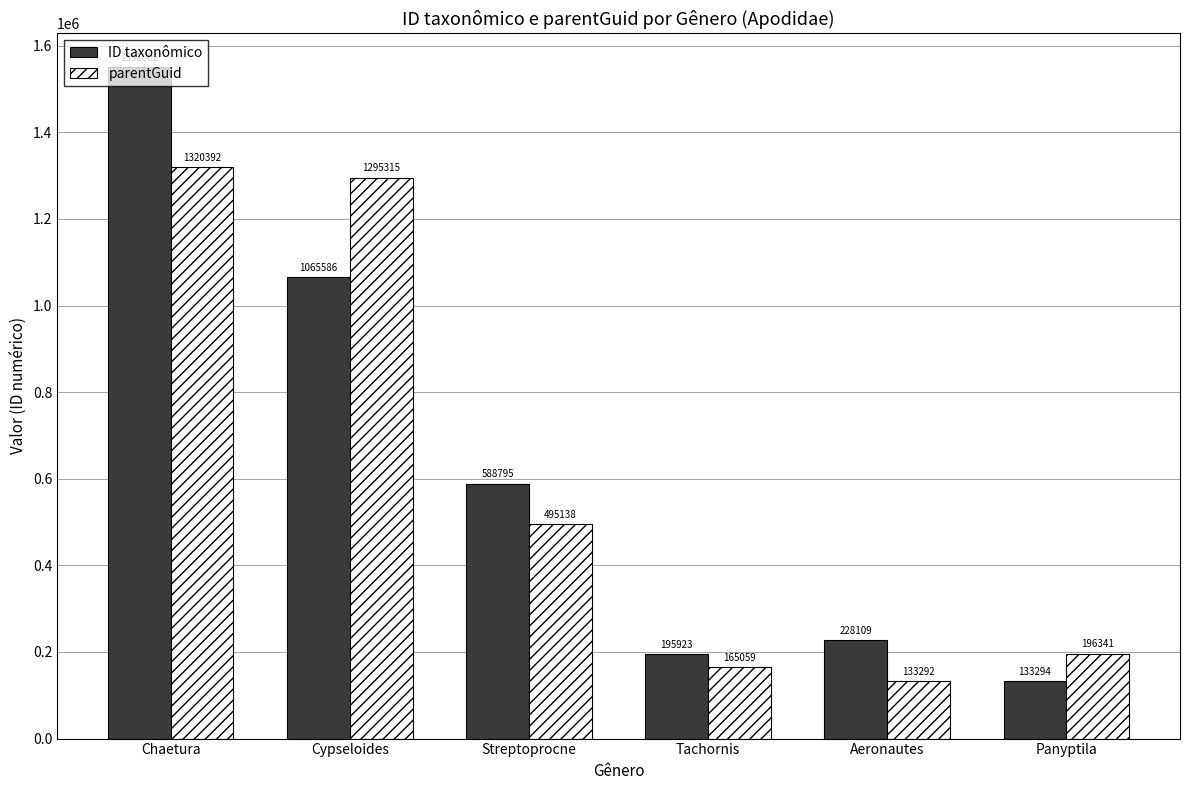

Between Streptoprocne and Tachornis, which series saw the biggest shift?

ID taxonômico